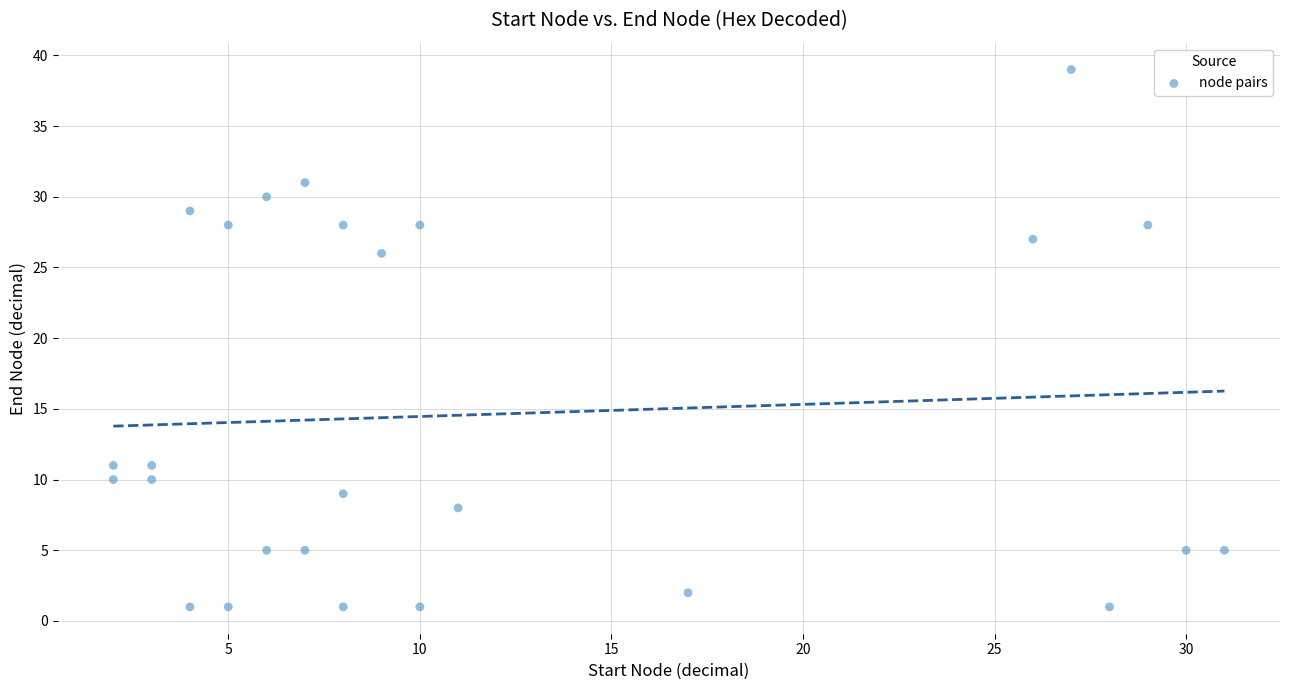

What is the range of Y values (max minus min)?

38